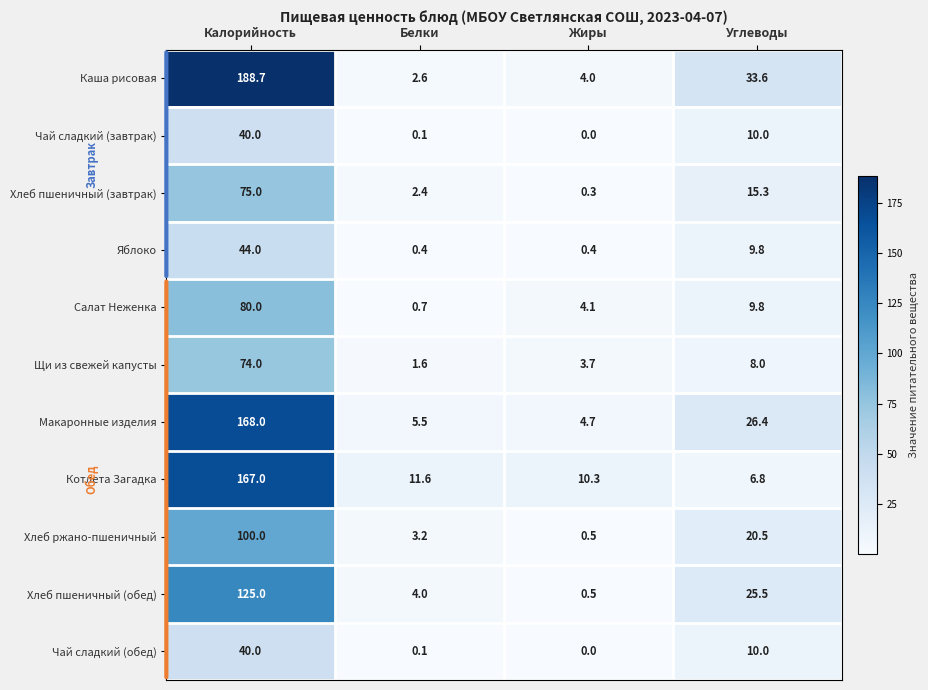

The value of Хлеб пшеничный (обед) at Жиры is 0.5. True or false?

True